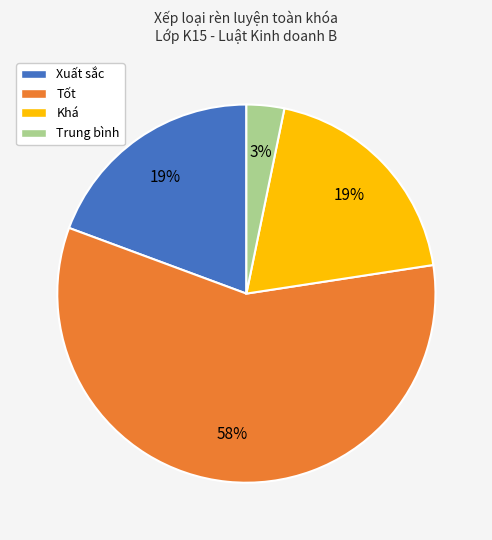

Which slice is the largest?

Tốt